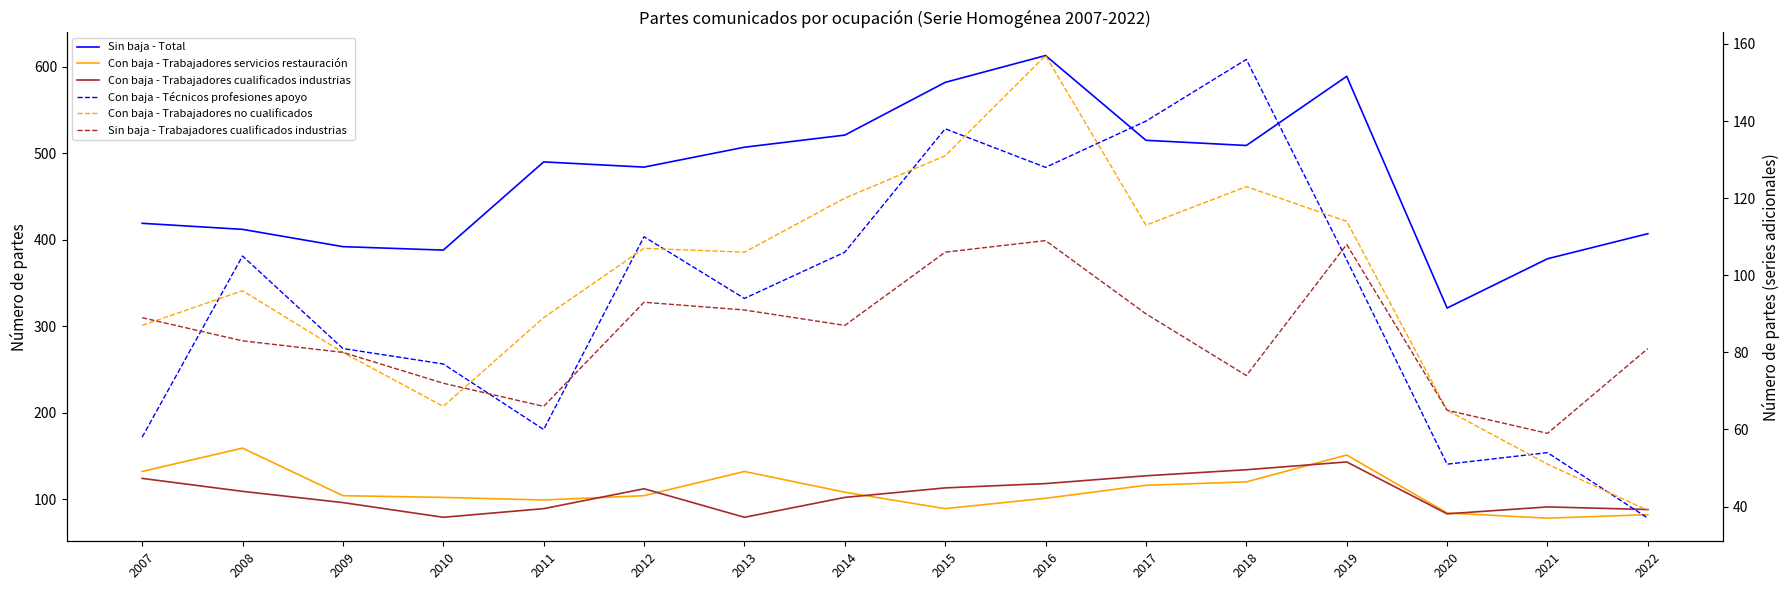

Is this an area chart (filled region under the line)?

No